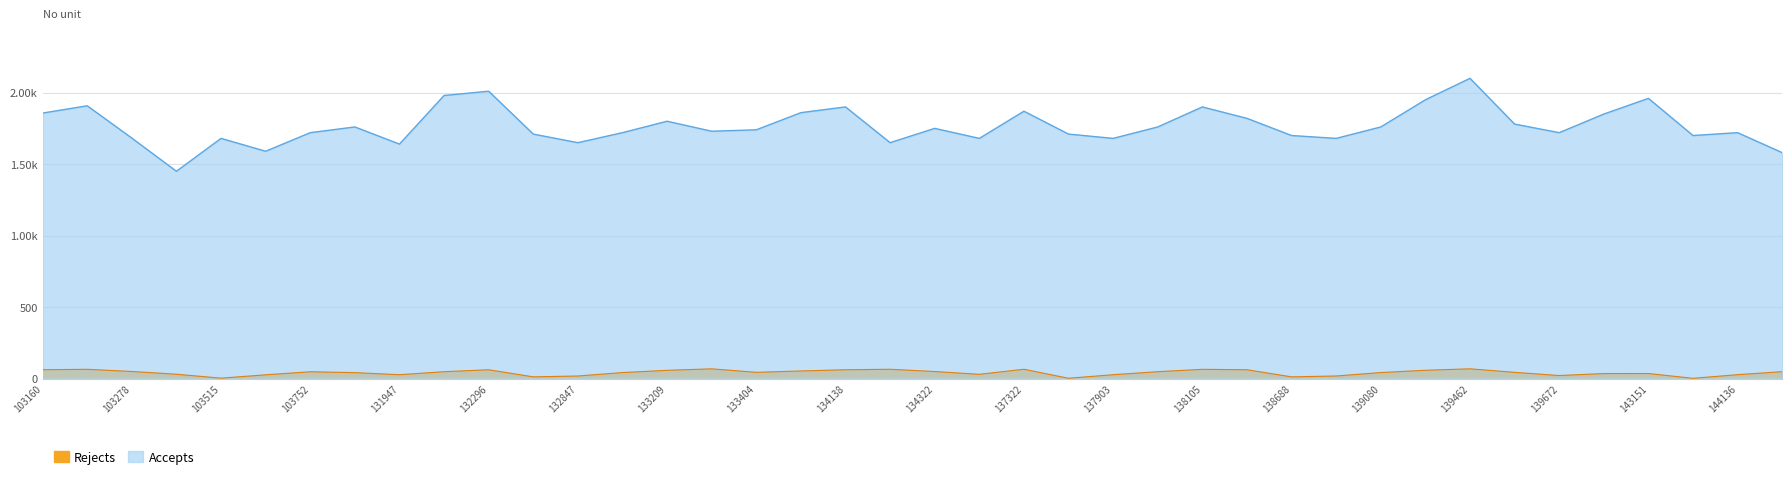

Rank the series by their maximum value, from highest to lowest.

Accepts, Rejects